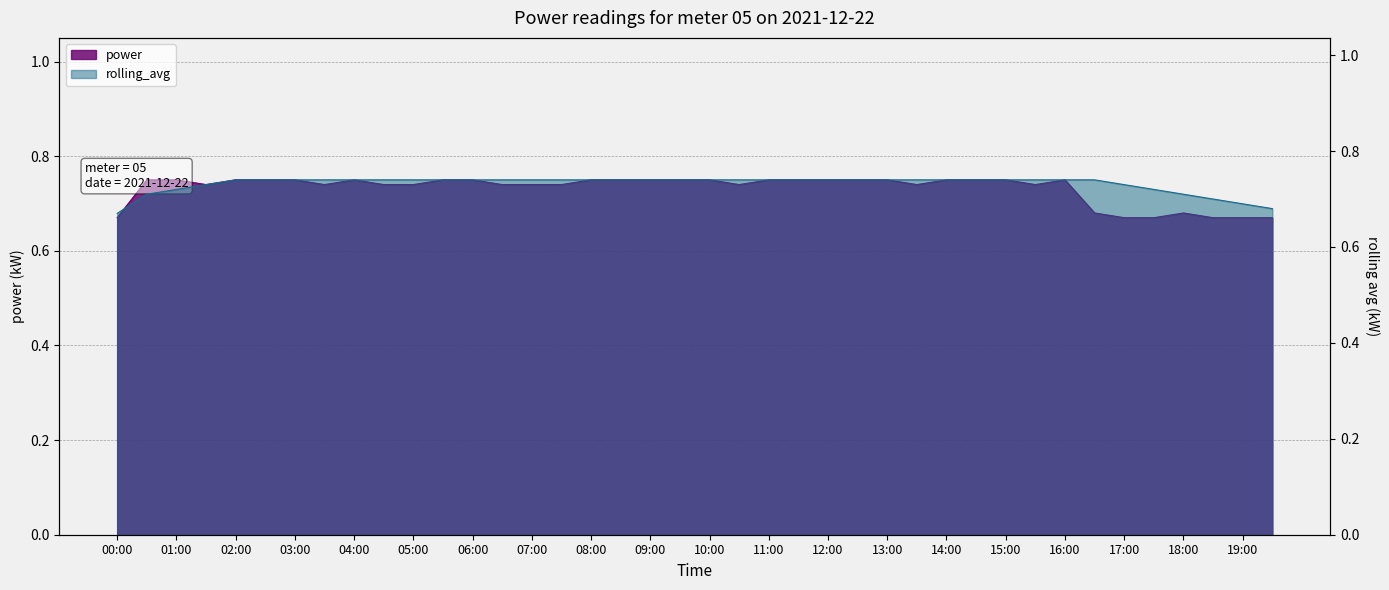

What are all the series names shown in the legend?

power, rolling_avg